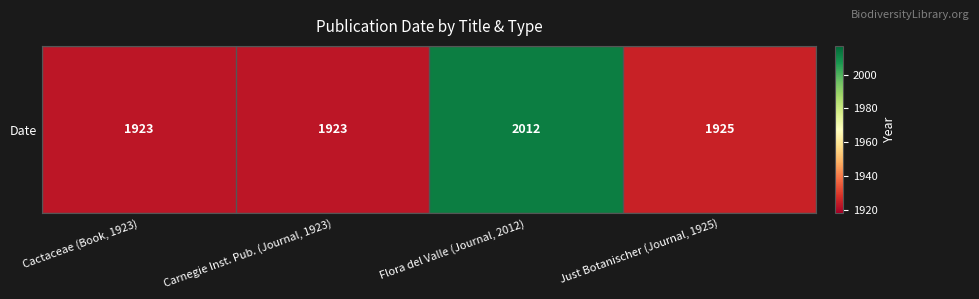

How many distinct data groups are displayed?

1